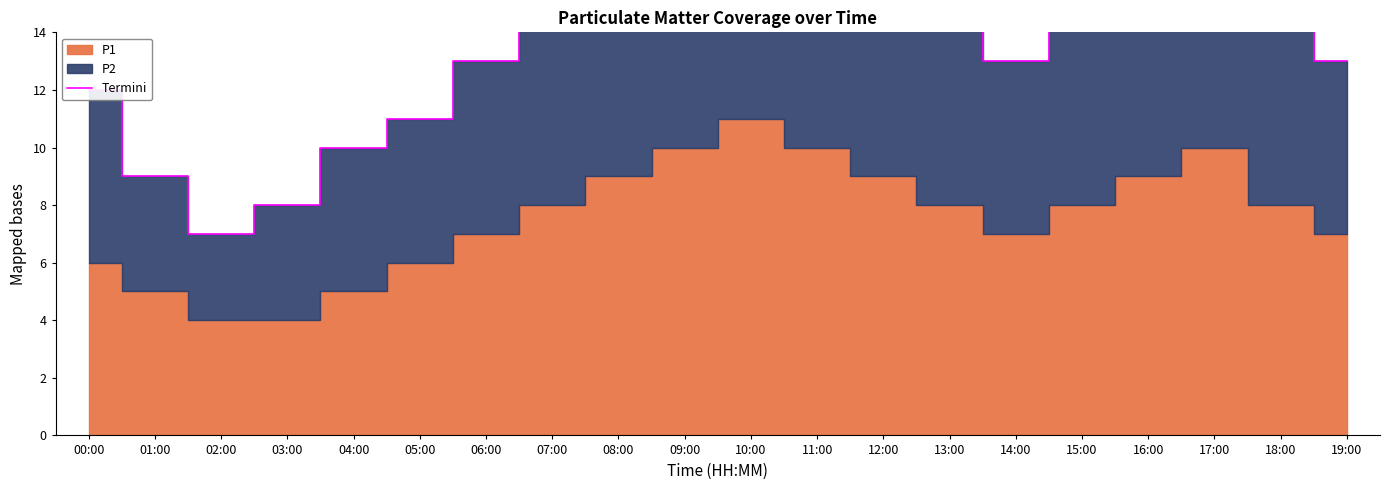

How many lines are shown in the chart?

1